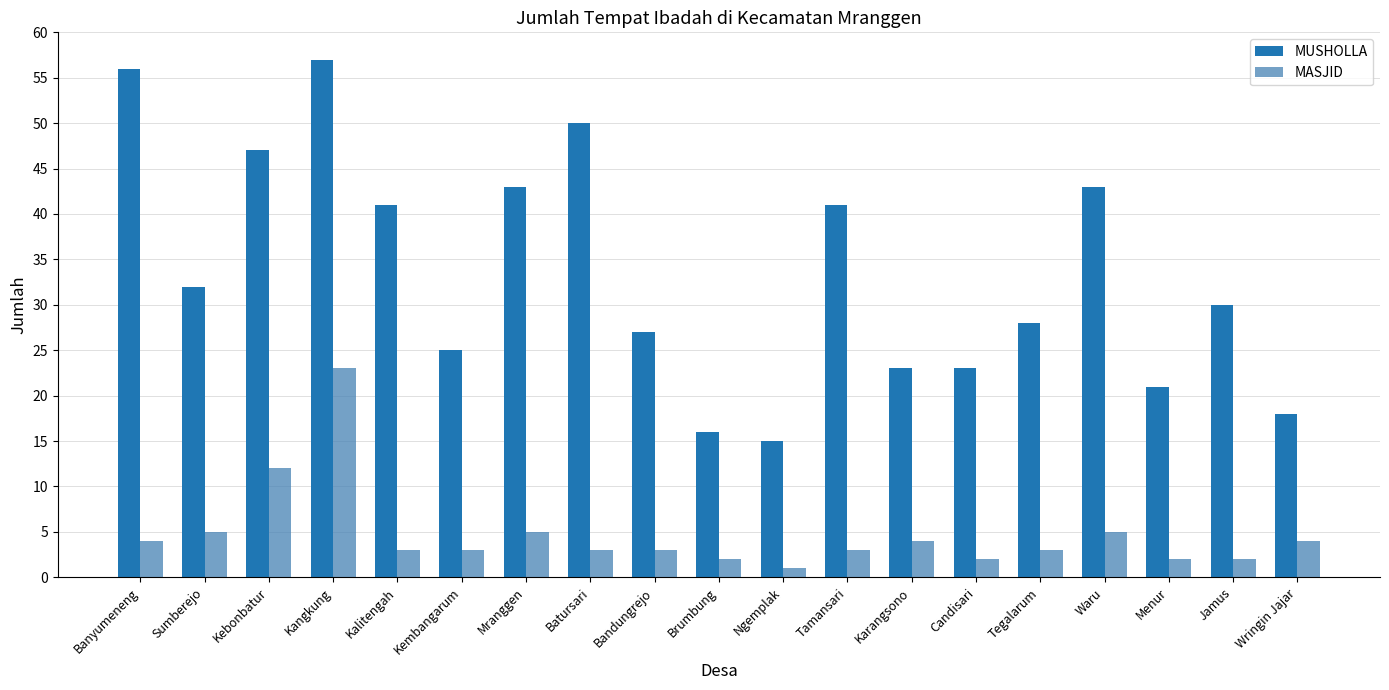

Are the bars grouped side by side (vs. stacked)?

Yes